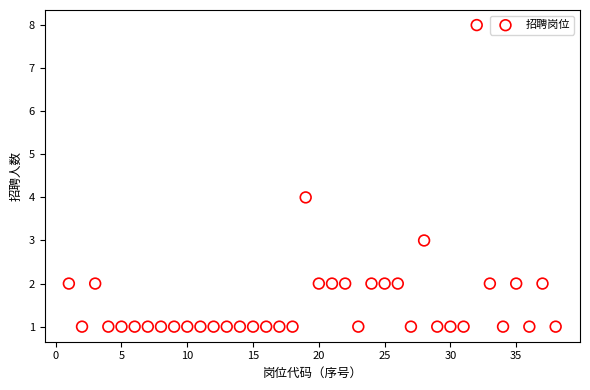

What is the range of X values (max minus min)?

37